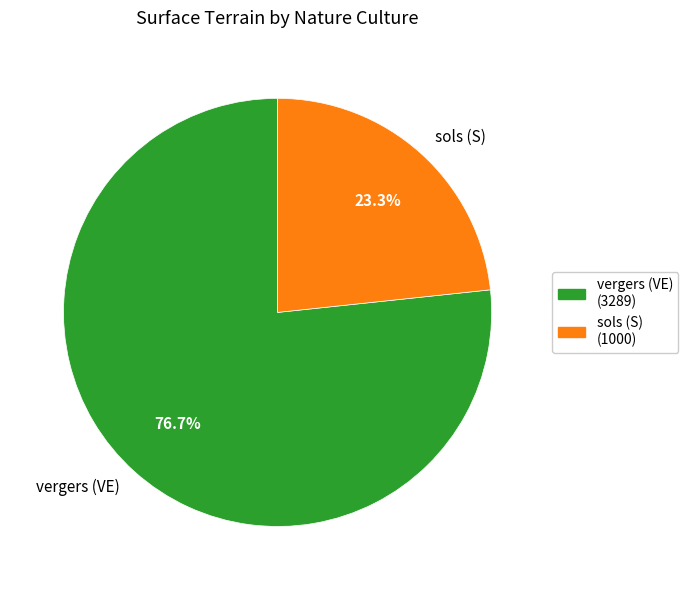

What is the ratio of the value at sols (S) to the value at vergers (VE)?

0.3